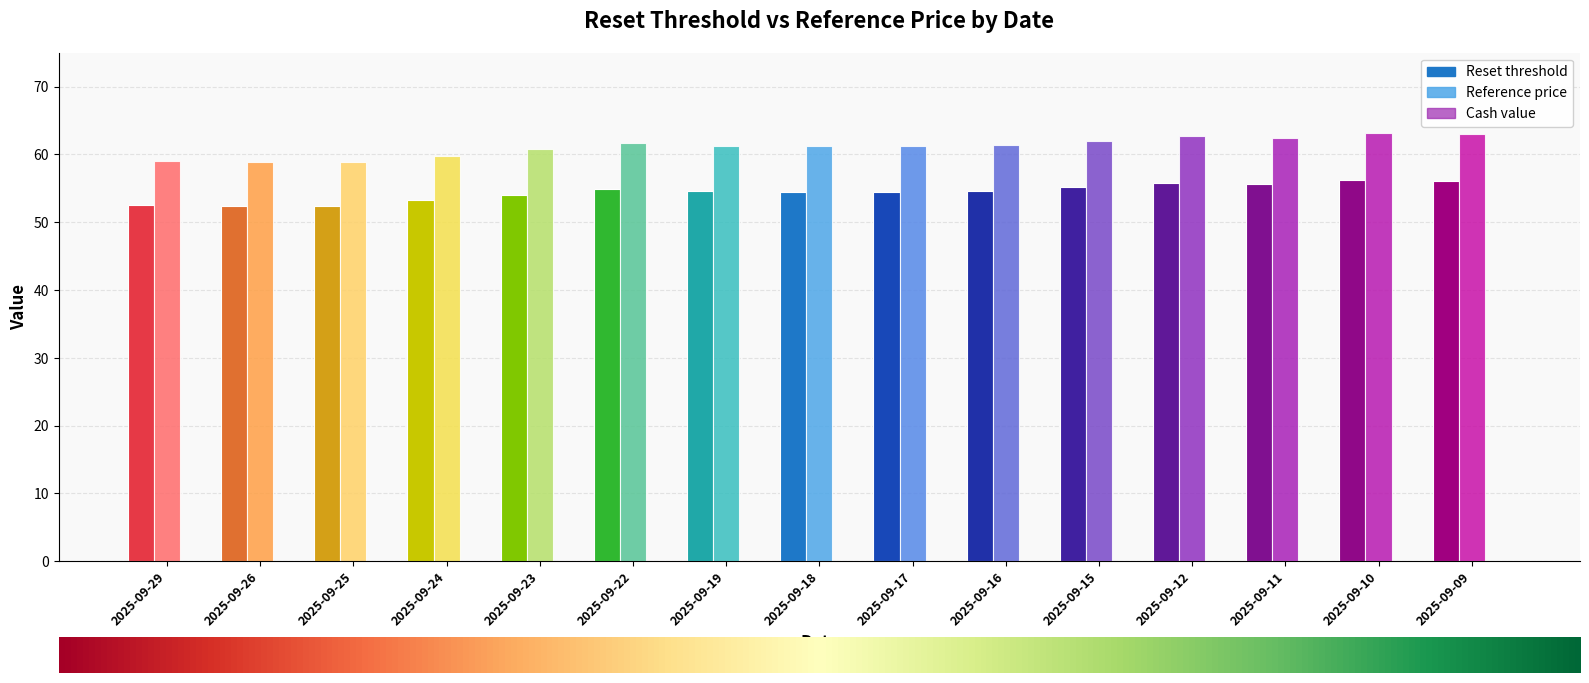

Are the bars horizontal?

No